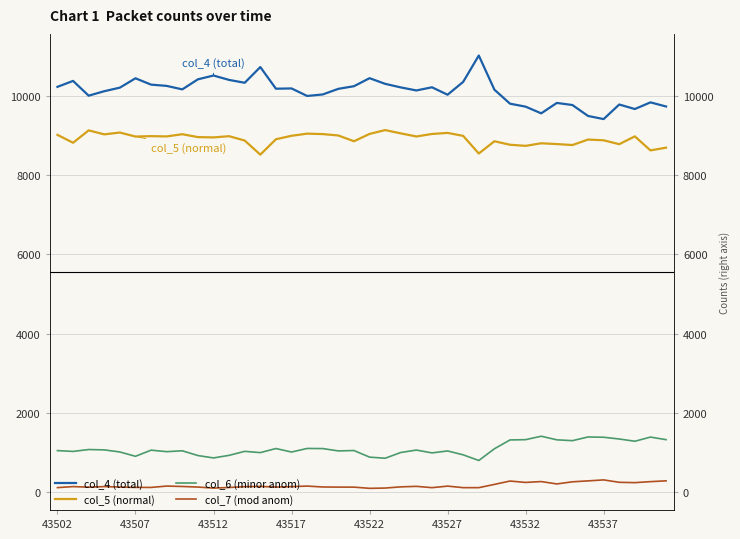

What is the average value of the col_6 (minor anom) series?

1094